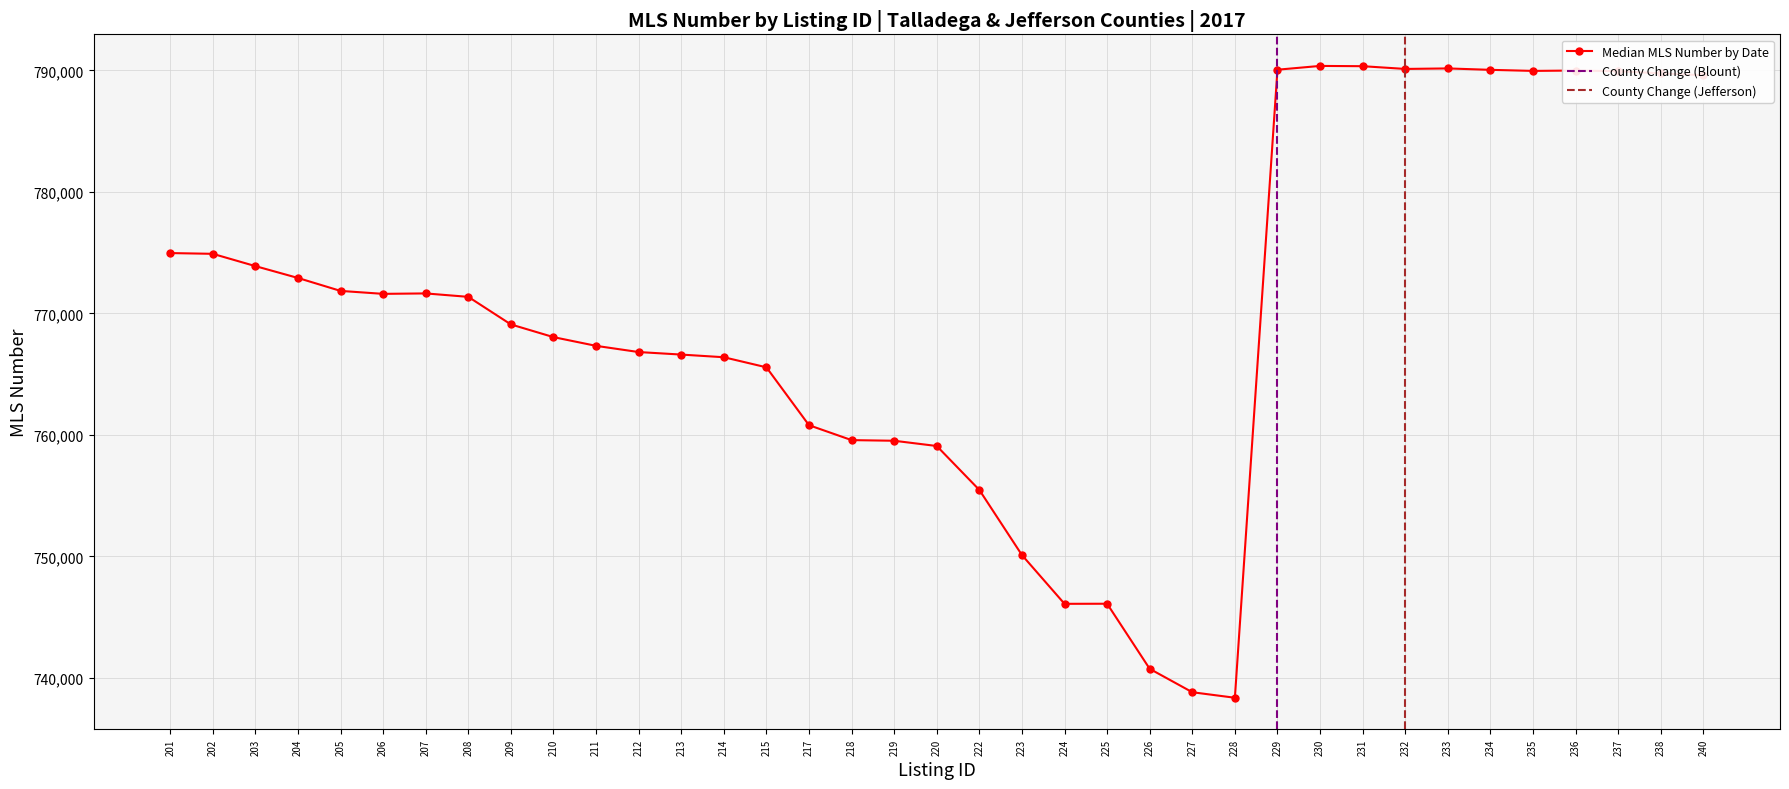

Which has a higher value, 219 or 222?

219